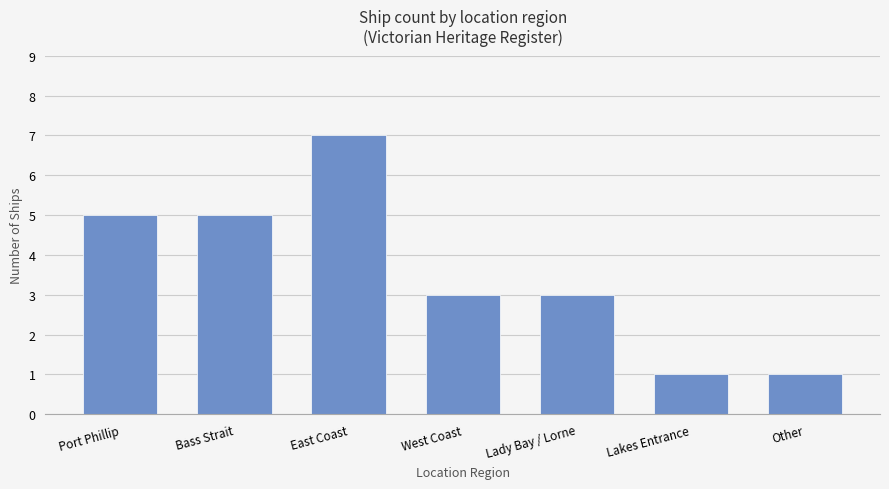

At which category does the chart reach its peak across all series?

East Coast